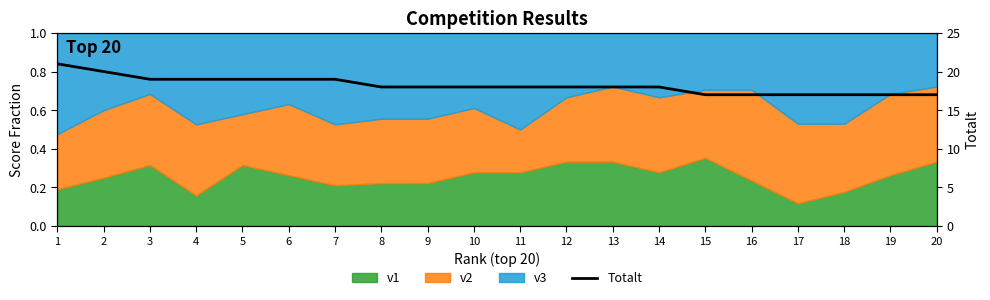

Reading left to right, extract all data points from this chart.

1=21	2=20	3=19	4=19	5=19	6=19	7=19	8=18	9=18	10=18	11=18	12=18	13=18	14=18	15=17	16=17	17=17	18=17	19=17	20=17